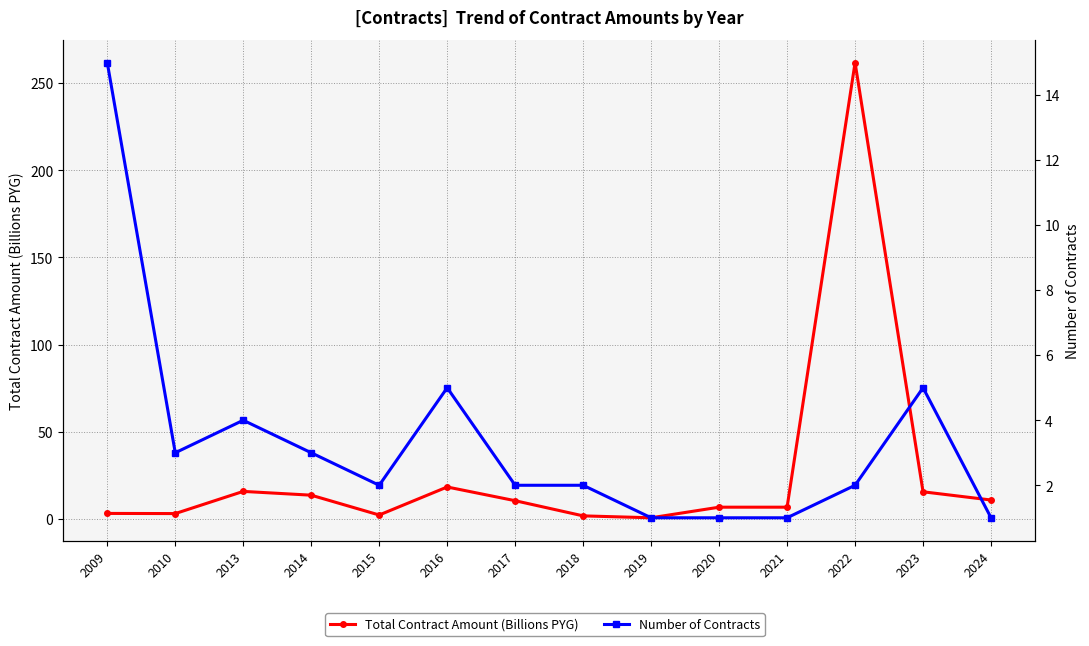

Which has a higher value, 2023 or 2020?

2023